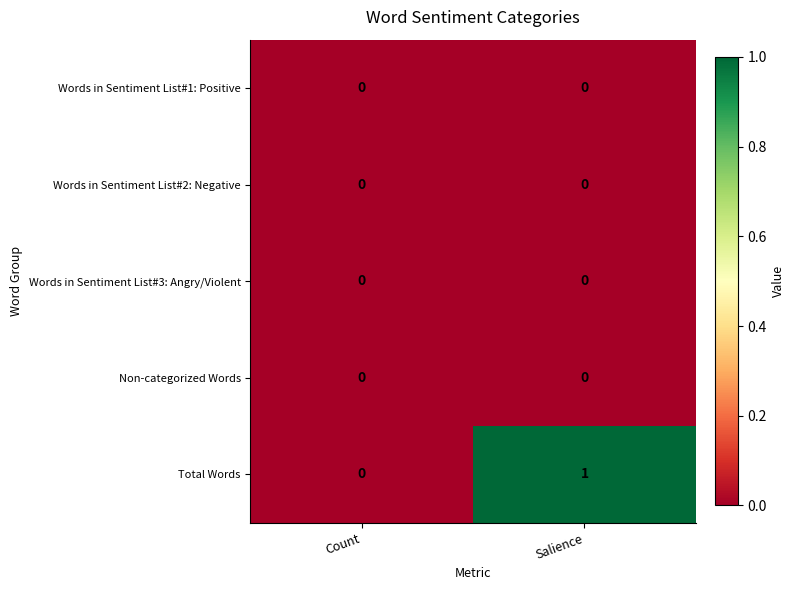

Reading left to right, transcribe all the data shown in this chart.

Words in Sentiment List#1: Positive: 0	0
Words in Sentiment List#2: Negative: 0	0
Words in Sentiment List#3: Angry/Violent: 0	0
Non-categorized Words: 0	0
Total Words: 0	1